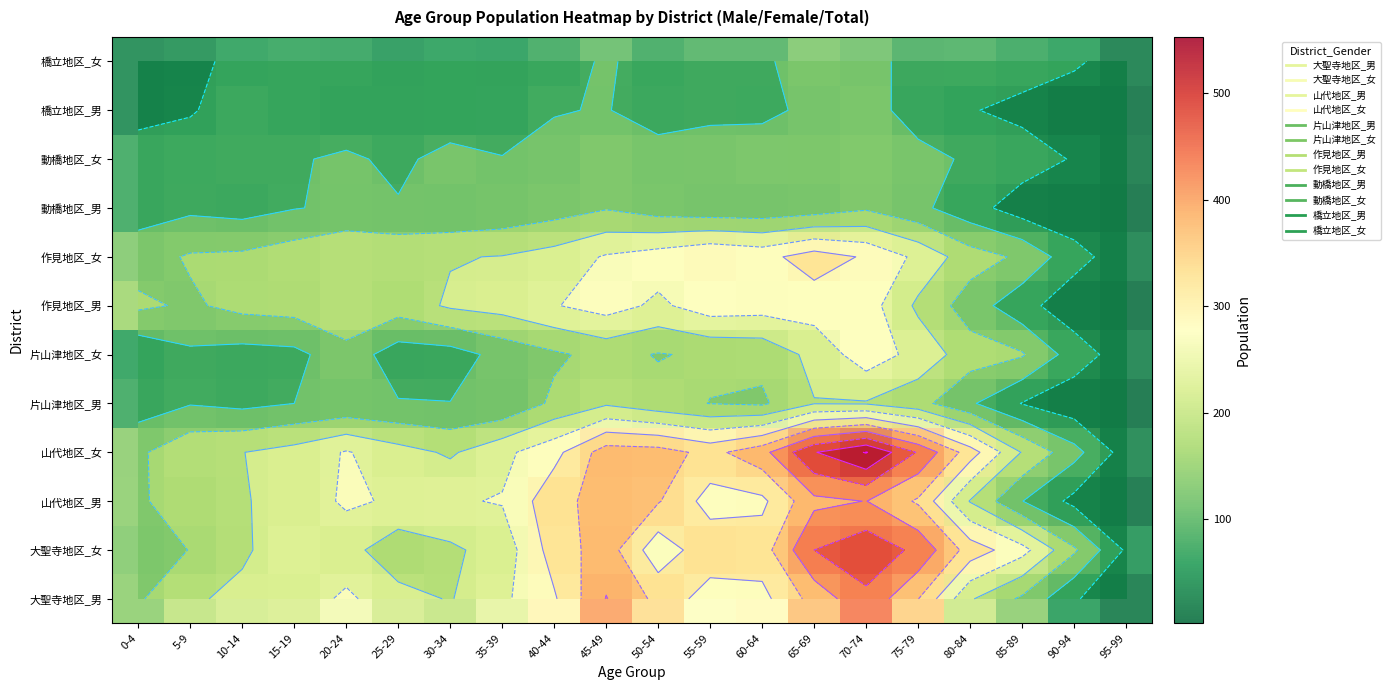

What is the spread (max minus min) of values at 30-34?

187